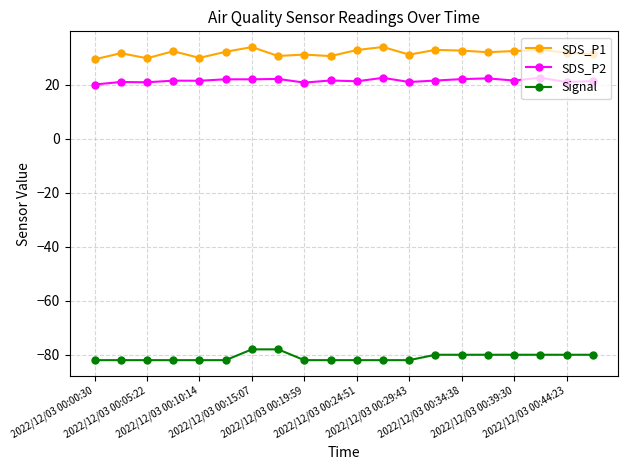

True or false: Signal and SDS_P1 cross at least once.

False